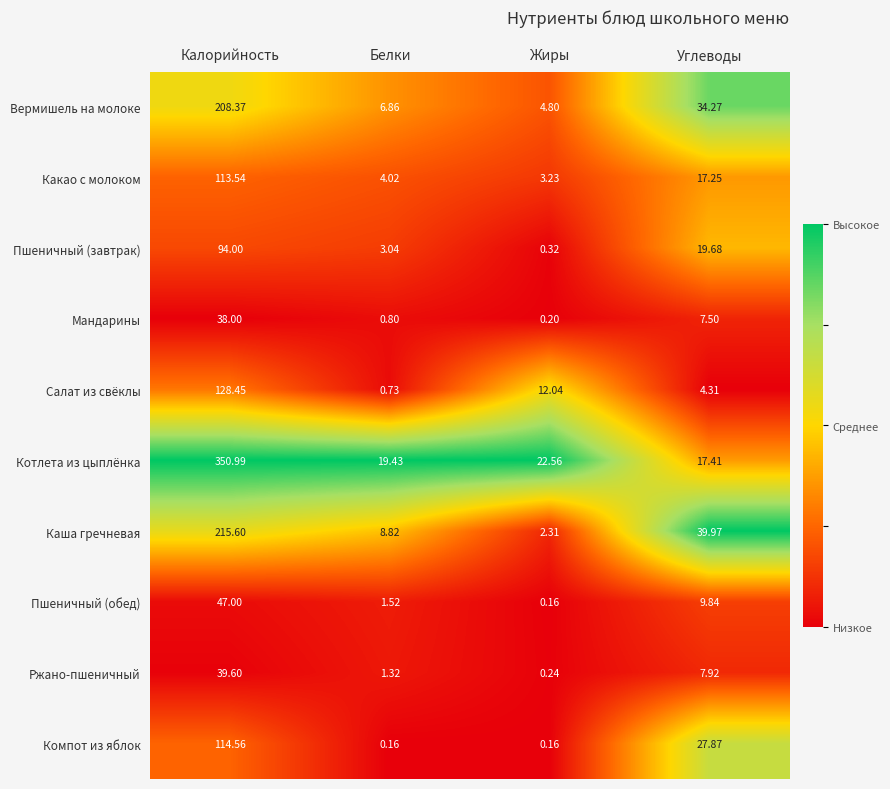

Where is Салат из свёклы nearest to the value 64?

Жиры